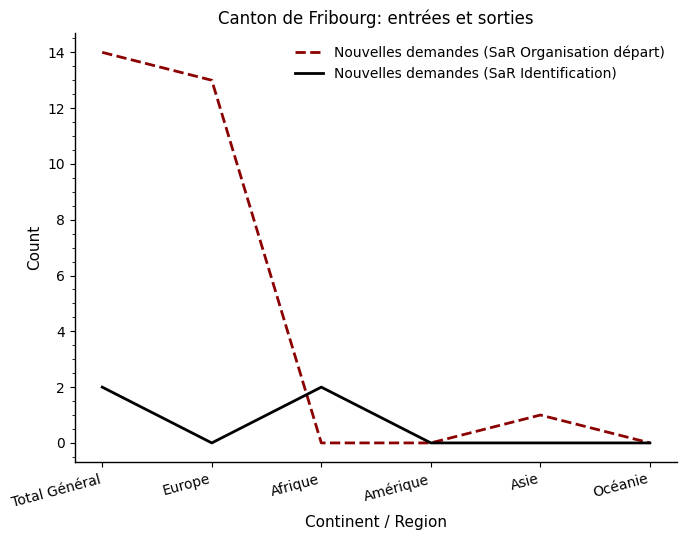

List the series in order of their peak value, lowest first.

Nouvelles demandes (SaR Identification), Nouvelles demandes (SaR Organisation départ)